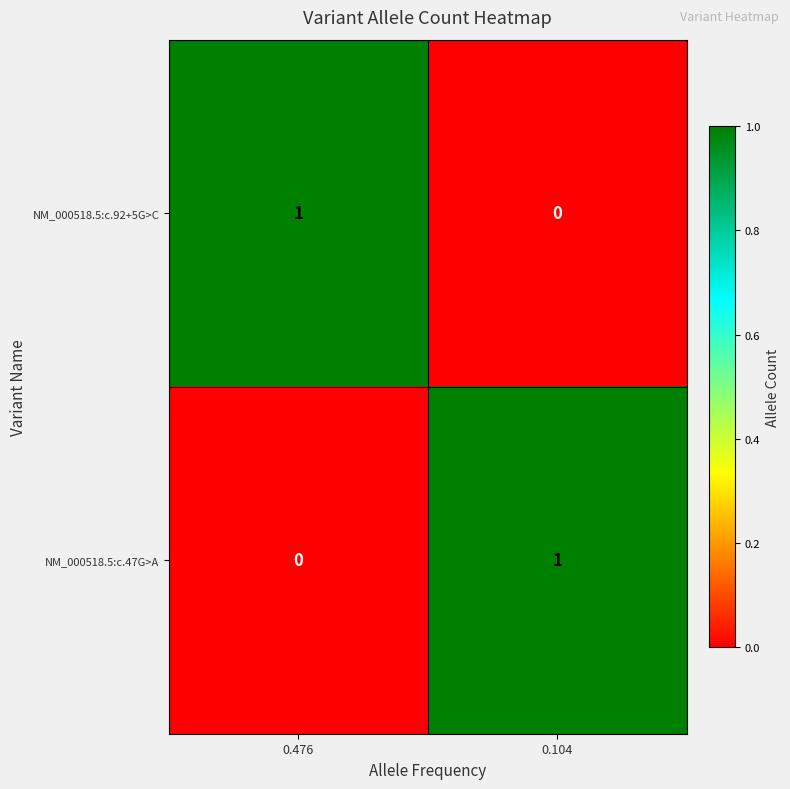

Count the number of categories in the chart.

2